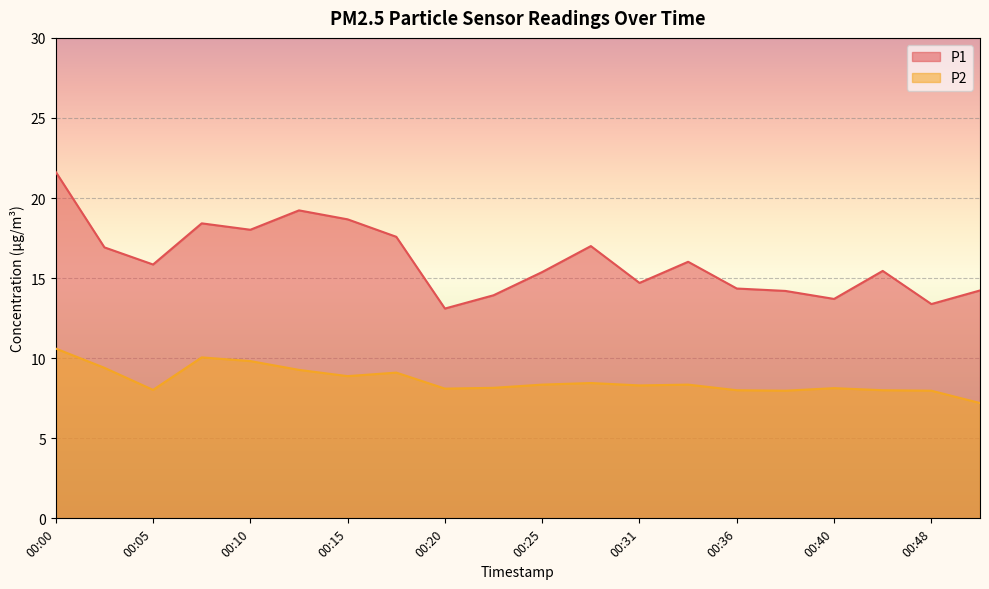

True or false: P2 and P1 cross at least once.

False